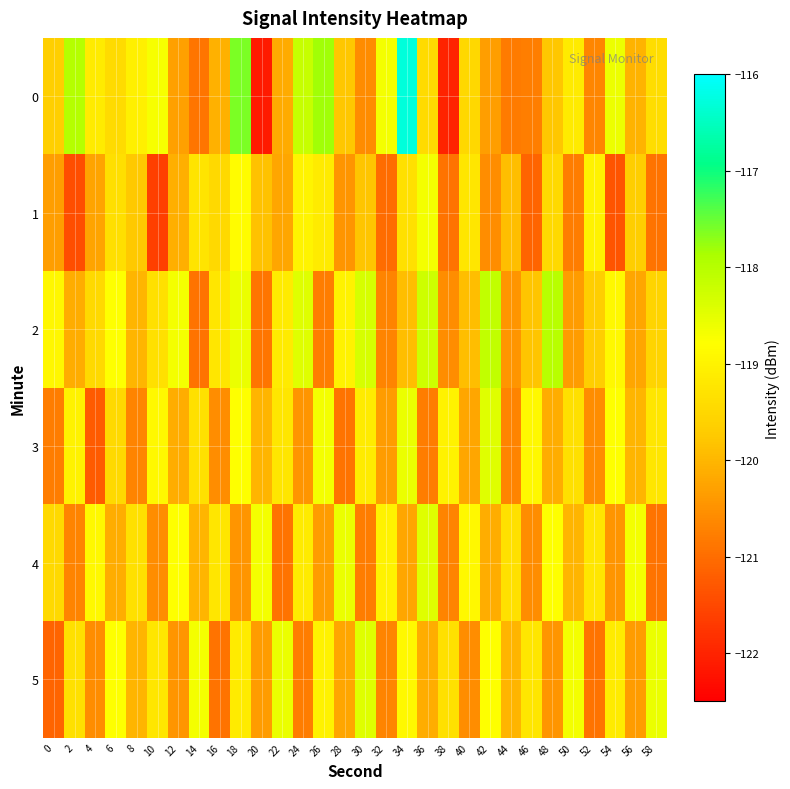

Reading right to left, transcribe all the data shown in this chart.

0: 58=-119.4	56=-120.0	54=-118.6	52=-120.7	50=-119.1	48=-119.8	46=-120.8	44=-120.8	42=-120.3	40=-119.5	38=-122.0	36=-119.4	34=-116.3	32=-118.7	30=-120.6	28=-119.8	26=-117.8	24=-118.2	22=-120.1	20=-122.1	18=-117.6	16=-120.1	14=-120.9	12=-120.3	10=-118.7	8=-119.1	6=-119.4	4=-119.1	2=-118.0	0=-119.6
1: 58=-120.9	56=-119.7	54=-121.3	52=-119.0	50=-120.8	48=-119.5	46=-121.1	44=-119.9	42=-120.6	40=-119.2	38=-120.9	36=-118.7	34=-119.3	32=-121.0	30=-119.8	28=-120.5	26=-119.1	24=-119.0	22=-120.2	20=-119.9	18=-118.8	16=-119.5	14=-119.3	12=-120.1	10=-121.6	8=-119.7	6=-119.4	4=-120.3	2=-121.4	0=-120.3
2: 58=-119.6	56=-120.2	54=-118.9	52=-119.7	50=-120.3	48=-118.0	46=-119.8	44=-120.5	42=-118.1	40=-119.9	38=-120.6	36=-118.2	34=-119.9	32=-120.7	30=-118.3	28=-119.0	26=-120.8	24=-118.5	22=-119.1	20=-120.9	18=-118.6	16=-119.2	14=-120.9	12=-118.7	10=-119.3	8=-120.0	6=-118.8	4=-119.5	2=-120.1	0=-118.9
3: 58=-119.2	56=-120.0	54=-118.8	52=-120.6	50=-119.3	48=-120.1	46=-118.9	44=-120.7	42=-118.5	40=-120.2	38=-119.0	36=-120.8	34=-118.6	32=-120.3	30=-119.1	28=-120.9	26=-118.7	24=-120.5	22=-119.2	20=-120.0	18=-118.8	16=-120.6	14=-119.3	12=-120.1	10=-118.9	8=-120.7	6=-119.5	4=-121.2	2=-119.0	0=-120.8
4: 58=-120.9	56=-118.7	54=-120.5	52=-119.2	50=-120.0	48=-118.8	46=-120.6	44=-119.3	42=-120.1	40=-118.9	38=-120.7	36=-118.5	34=-120.2	32=-119.0	30=-120.8	28=-118.6	26=-120.3	24=-119.1	22=-120.9	20=-118.7	18=-120.5	16=-119.2	14=-120.0	12=-118.8	10=-120.6	8=-119.3	6=-120.1	4=-118.9	2=-120.7	0=-119.5
5: 58=-118.6	56=-120.3	54=-119.1	52=-120.9	50=-118.7	48=-120.5	46=-119.2	44=-120.0	42=-118.8	40=-120.6	38=-119.3	36=-120.1	34=-118.9	32=-120.7	30=-118.5	28=-120.2	26=-119.0	24=-120.8	22=-118.6	20=-120.3	18=-119.1	16=-120.9	14=-118.7	12=-120.5	10=-119.2	8=-120.0	6=-118.8	4=-120.6	2=-119.3	0=-121.1